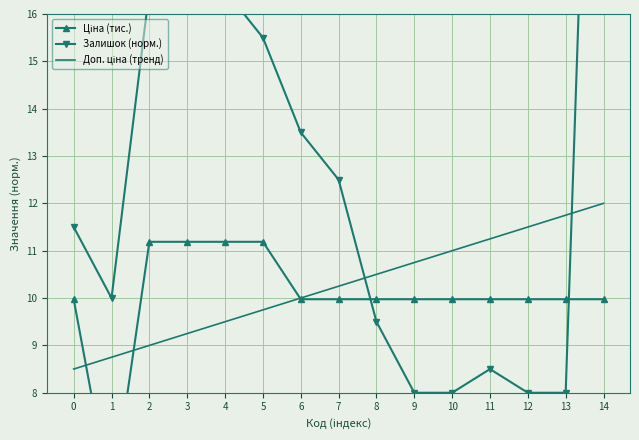

What is the total value across all series at 4?

37.2